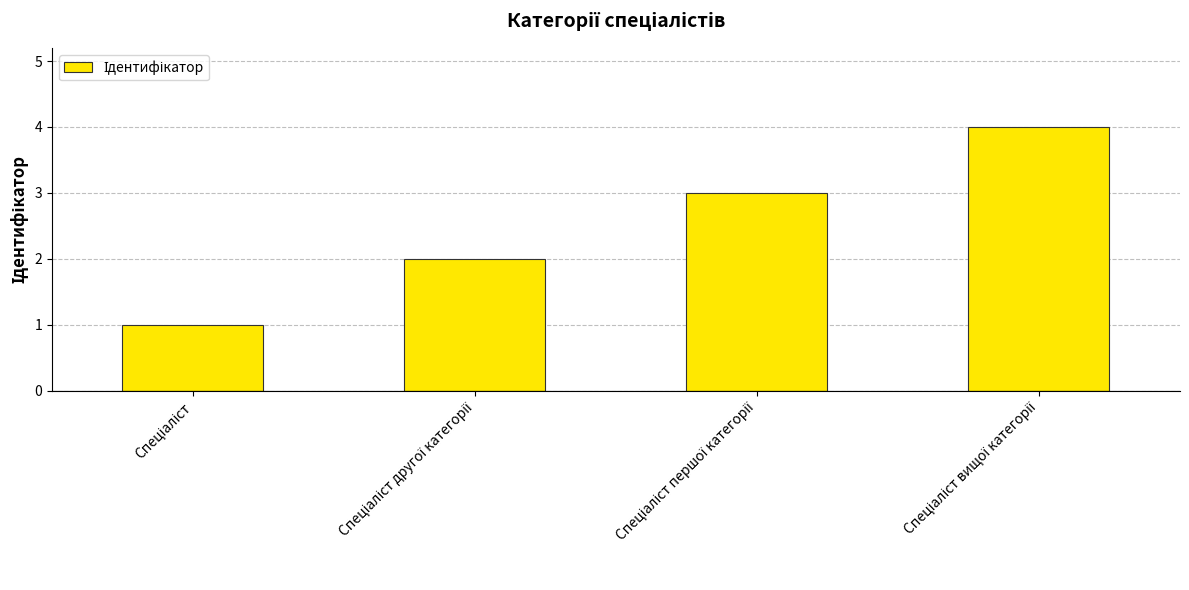

How many distinct data groups are displayed?

1